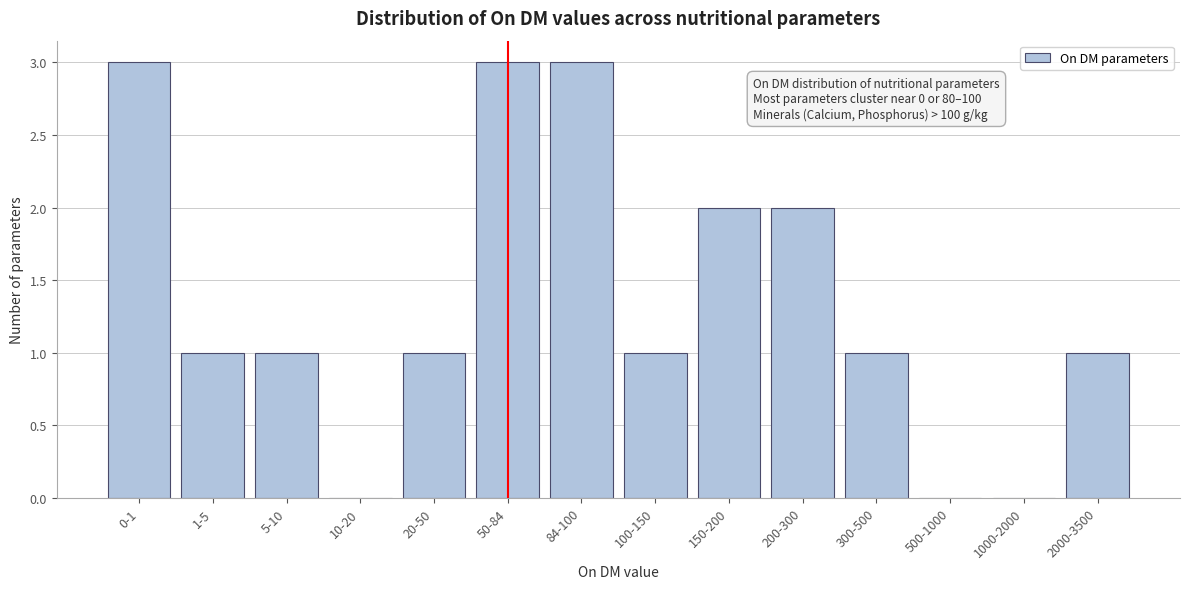

Reading left to right, list all the values displayed in this chart.

0-1=3	1-5=1	5-10=1	10-20=0	20-50=1	50-84=3	84-100=3	100-150=1	150-200=2	200-300=2	300-500=1	500-1000=0	1000-2000=0	2000-3500=1